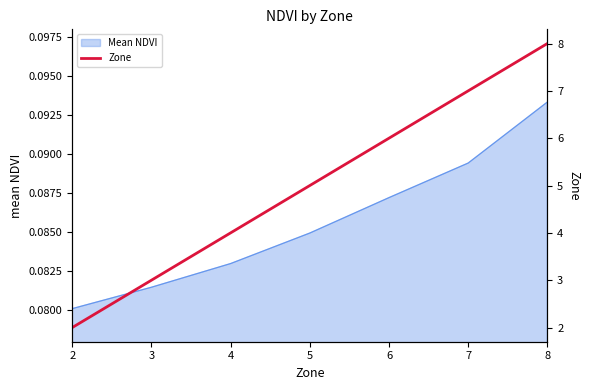

Which category has the highest value in the Mean NDVI series?

8